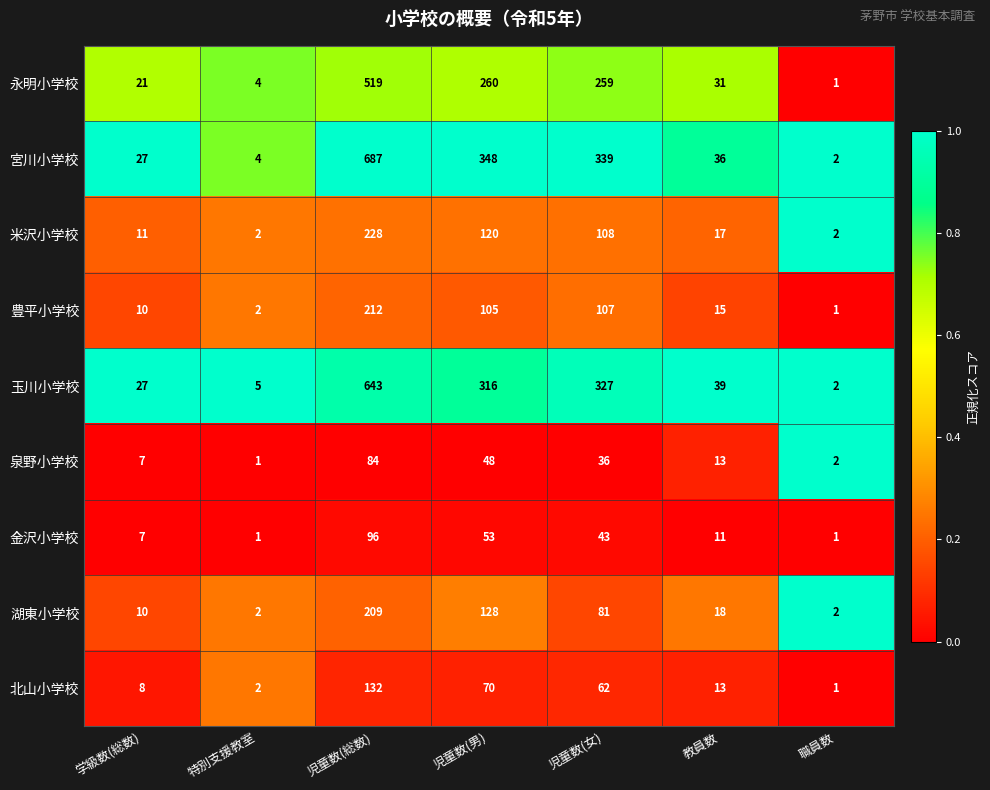

Rank the categories by 北山小学校 value from lowest to highest.

職員数, 特別支援教室, 学級数(総数), 教員数, 児童数(女), 児童数(男), 児童数(総数)